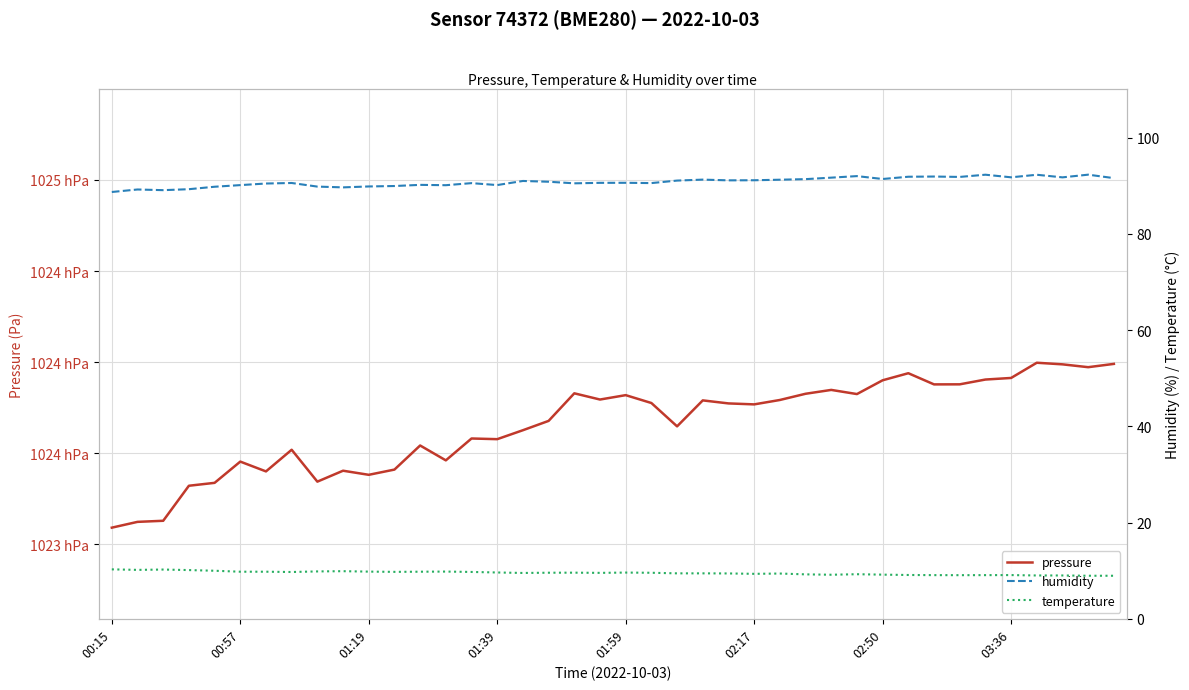

How many data points does each series have?

40